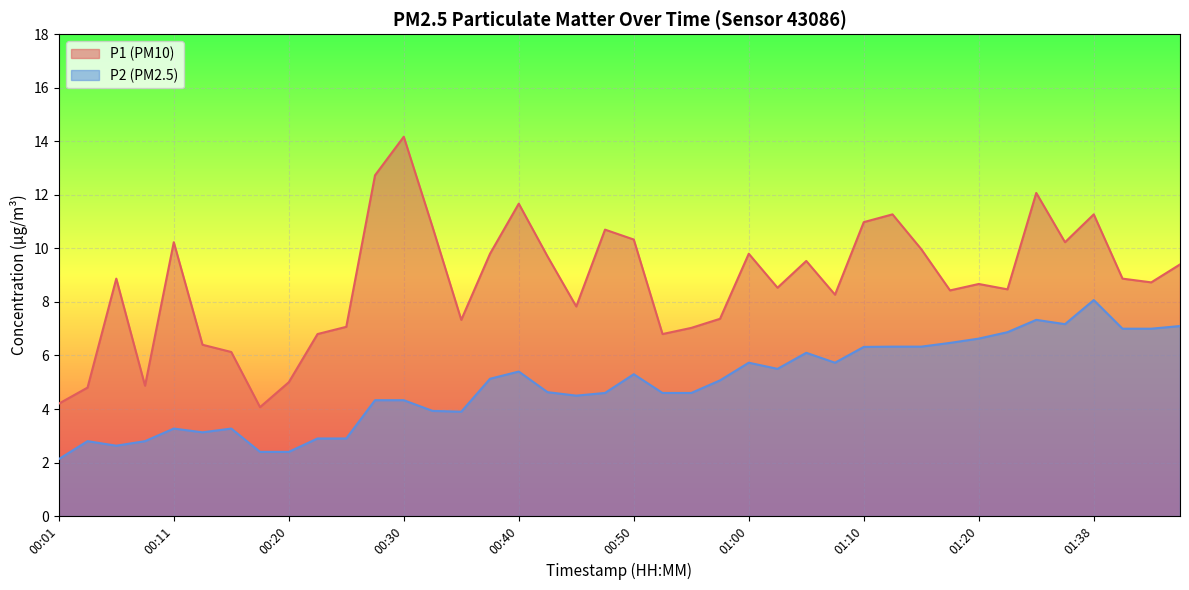

What is the highest value of the P2 series?

8.1